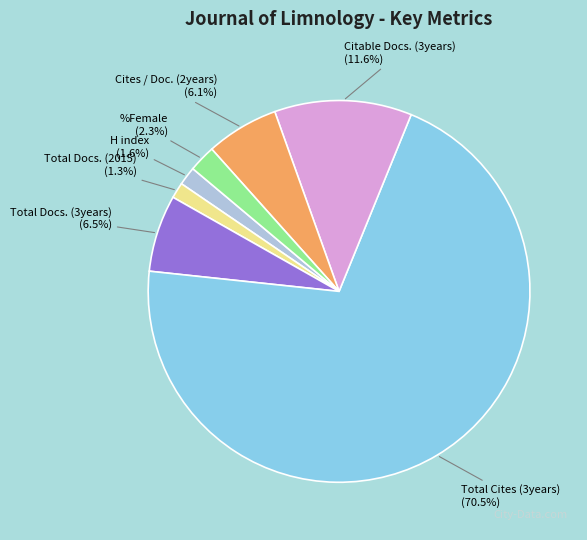

Which slice is the largest?

Total Cites (3years)